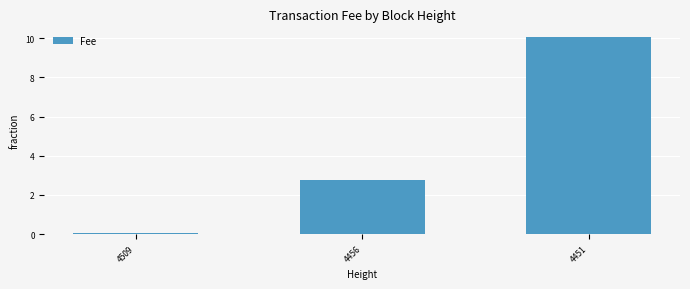

Reading right to left, what are all the values shown in this chart?

4451=10.1	4456=2.8	4509=0.1